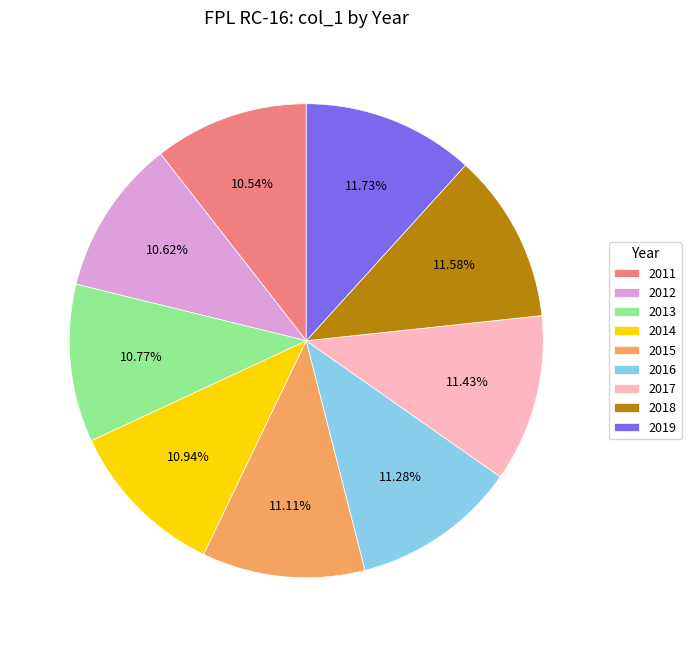

What portion of the pie excludes 2011?

89.5%